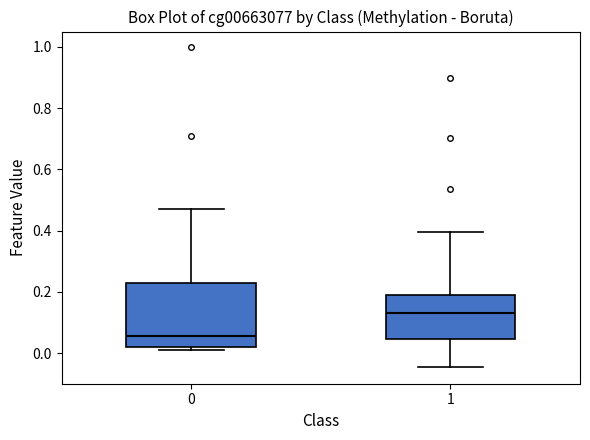

Which box is the tallest, from its lower edge to its upper edge?

0